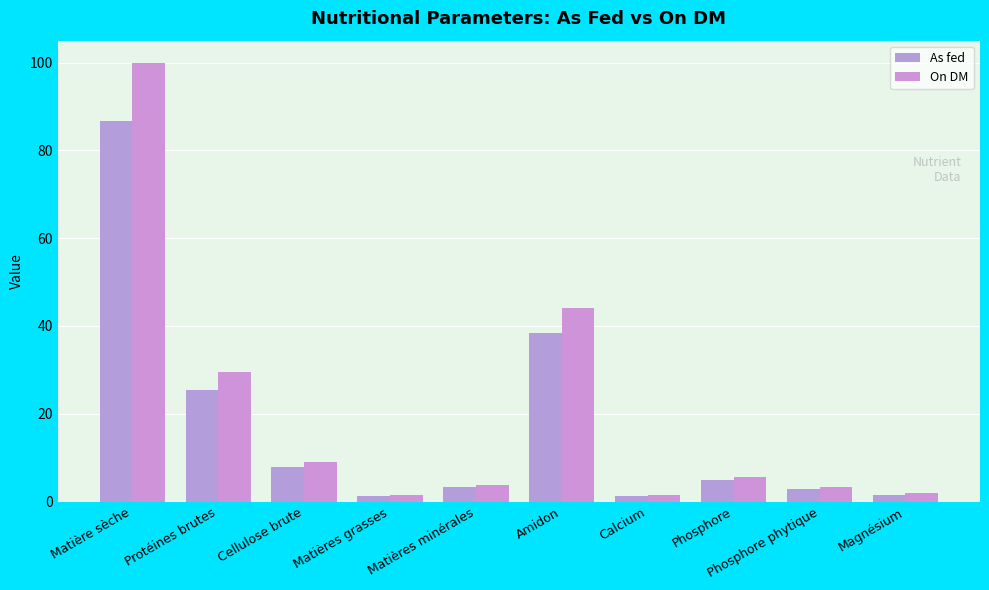

At which category does the chart reach its peak across all series?

Matière sèche